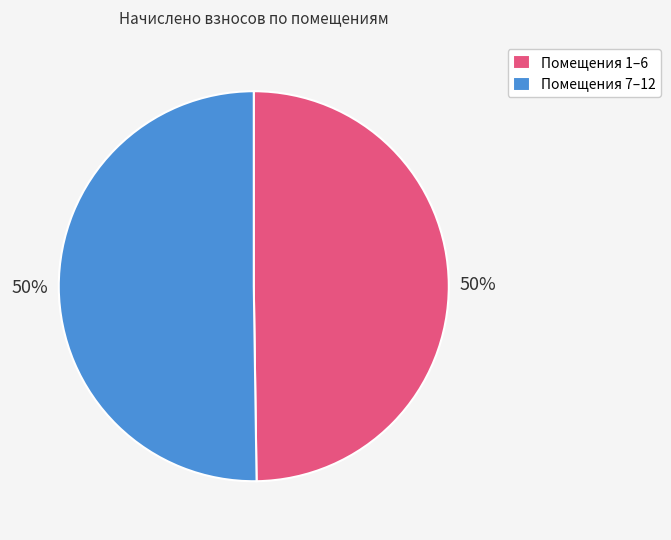

Count the number of slices in the pie.

2